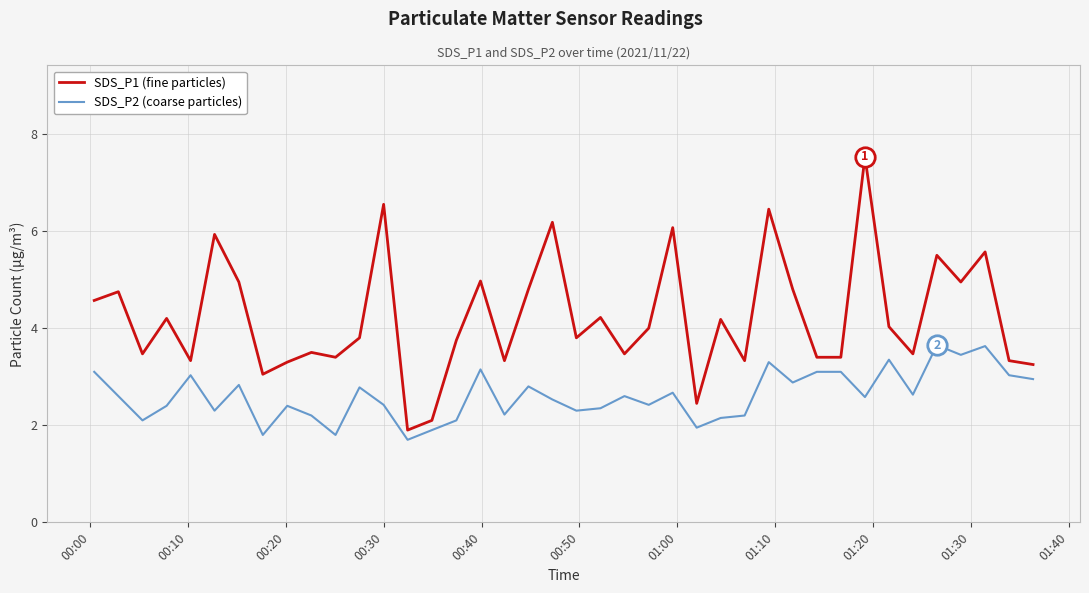

Which series has the largest total across all categories?

SDS_P1 (fine particles)